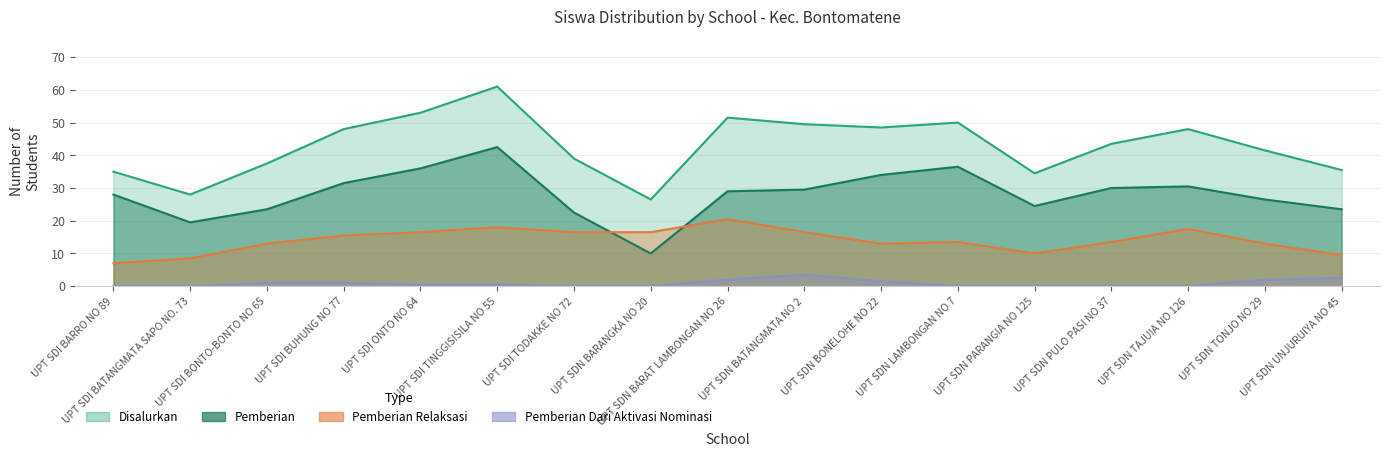

Where is the first local minimum for Pemberian?

UPT SDI BATANGMATA SAPO NO. 73